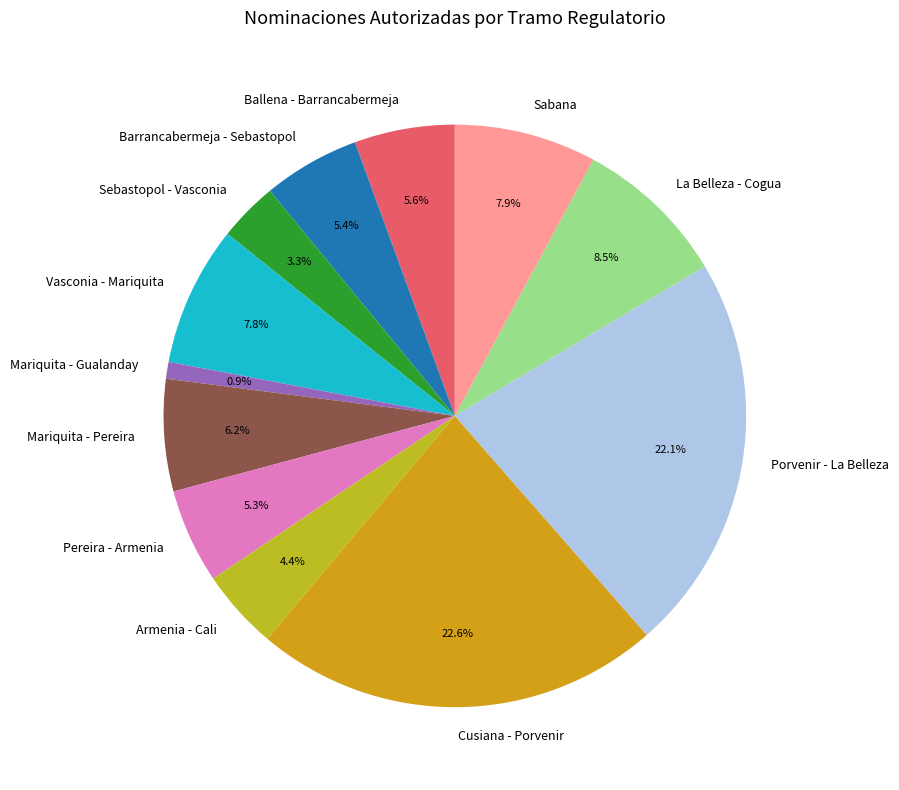

Approximately how many times larger is the value at Mariquita - Pereira compared to Porvenir - La Belleza?

0.3